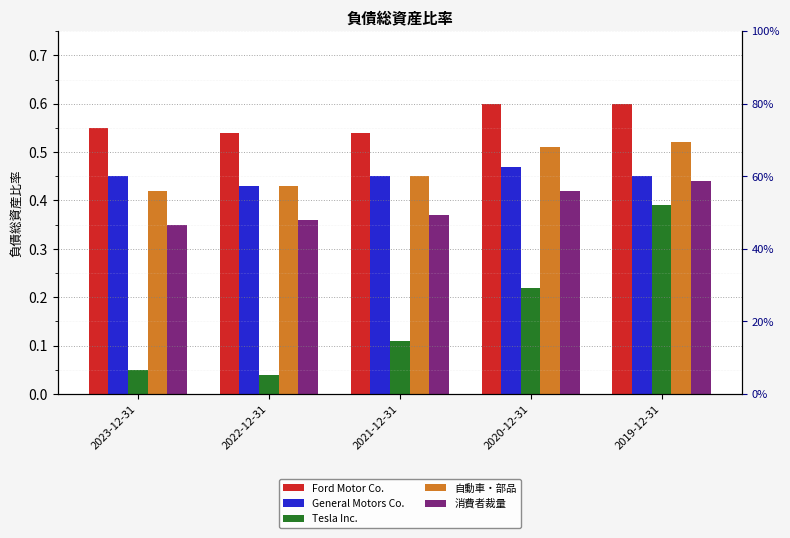

Which series changed the most between 2022-12-31 and 2020-12-31?

Tesla Inc.